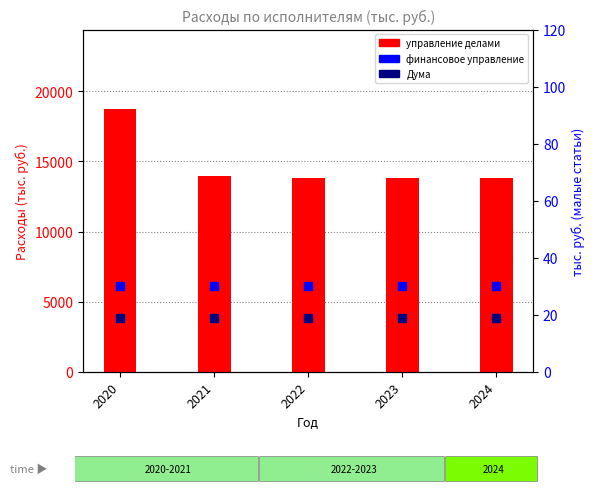

Which series contains the lowest Y value?

Дума